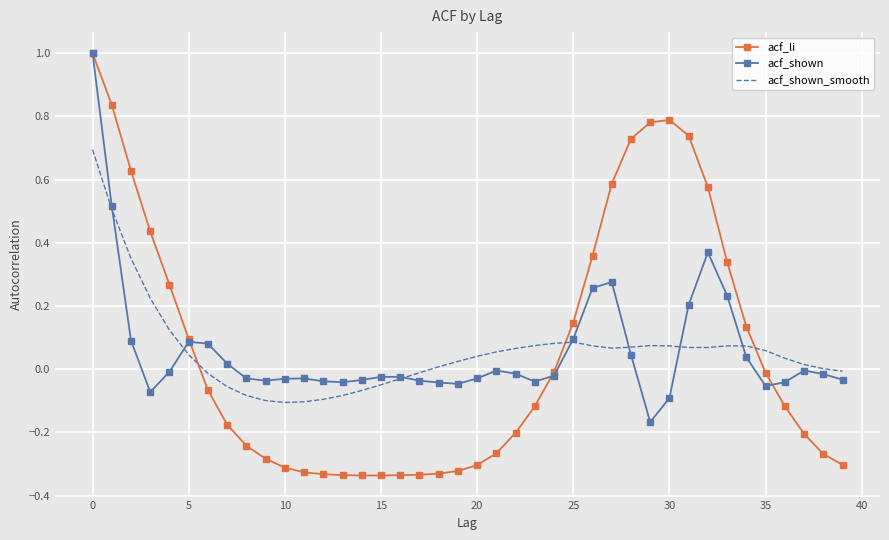

Which series has the widest spread of values?

acf_li